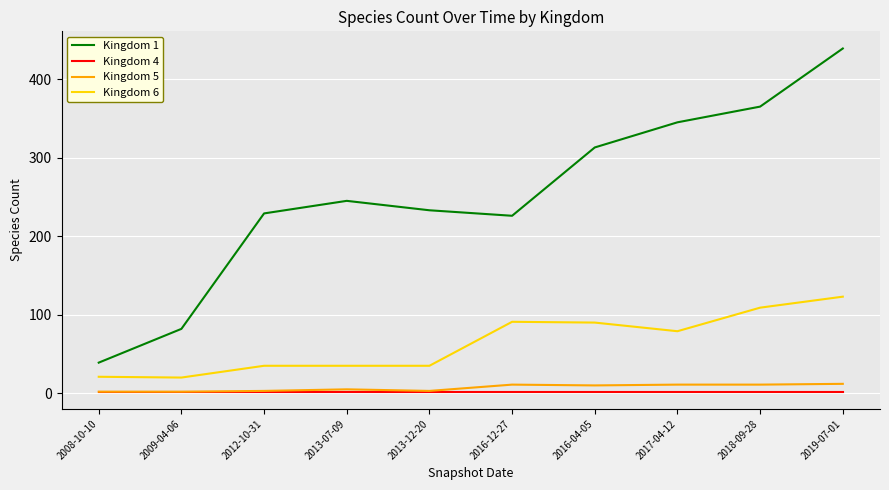

True or false: Kingdom 1 and Kingdom 5 intersect in this chart.

False